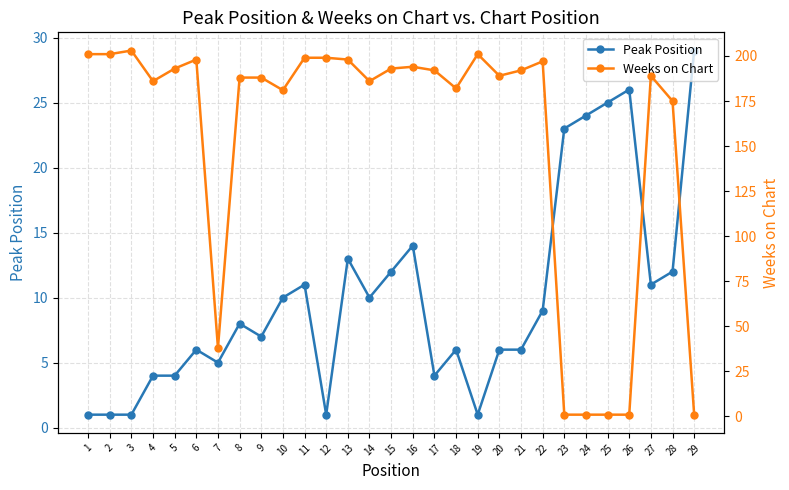

Which has a higher value, 11 or 14?

11